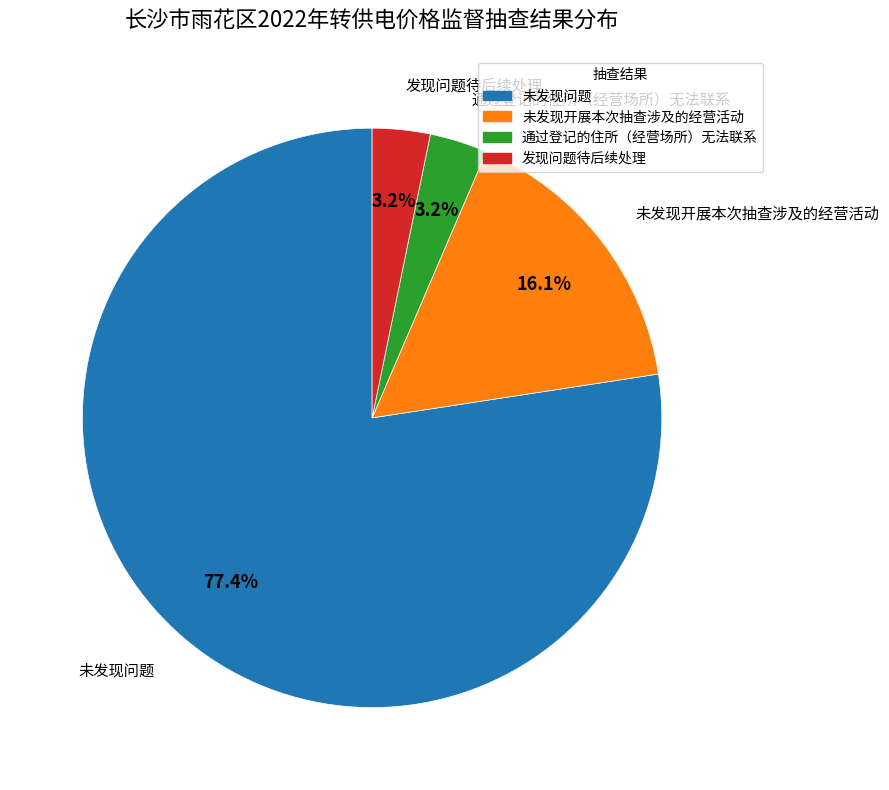

What is the largest slice in the pie chart?

未发现问题